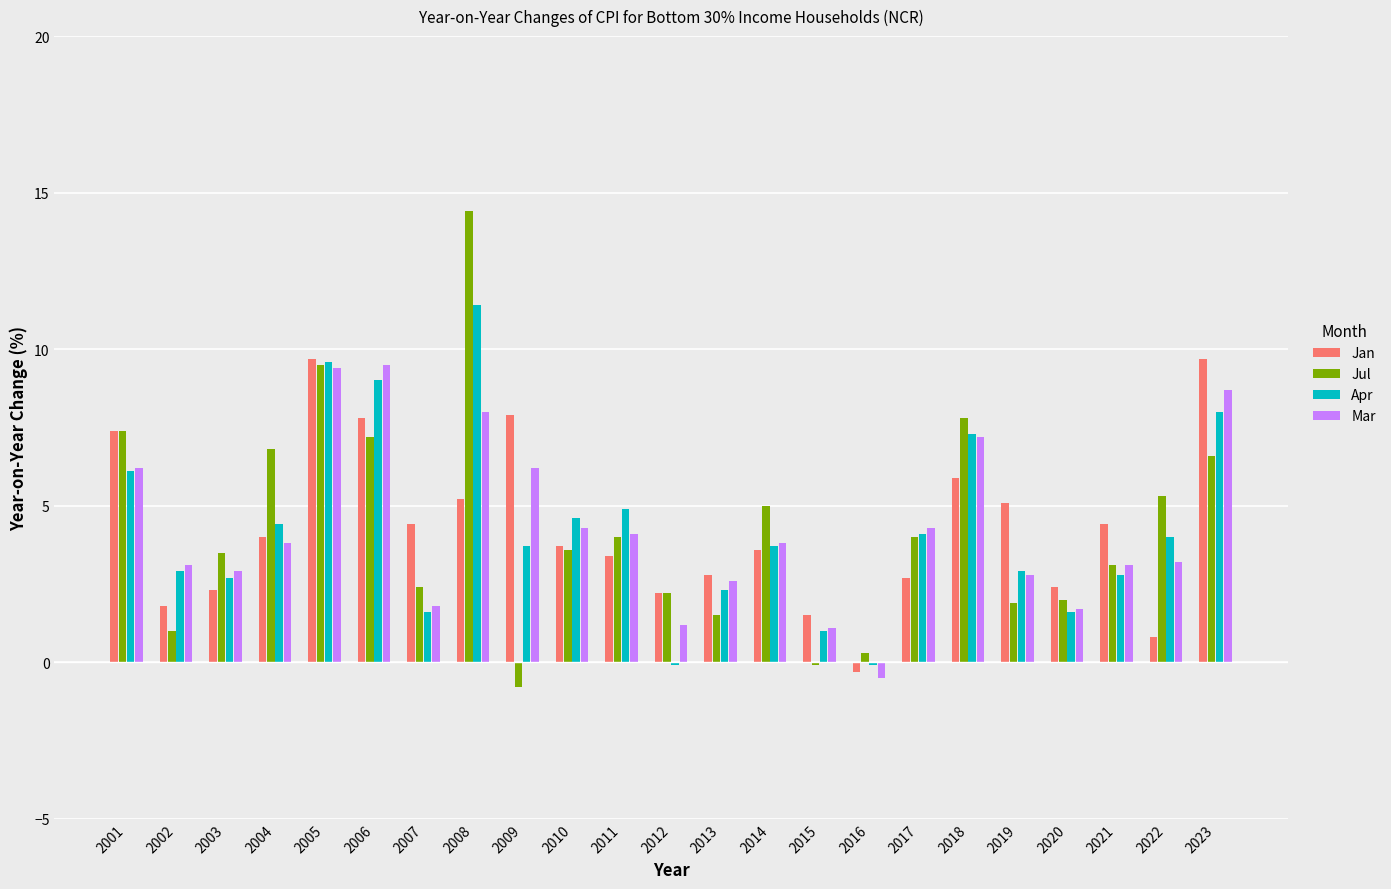

What is the approximate value of Jan at 2004?

4.0